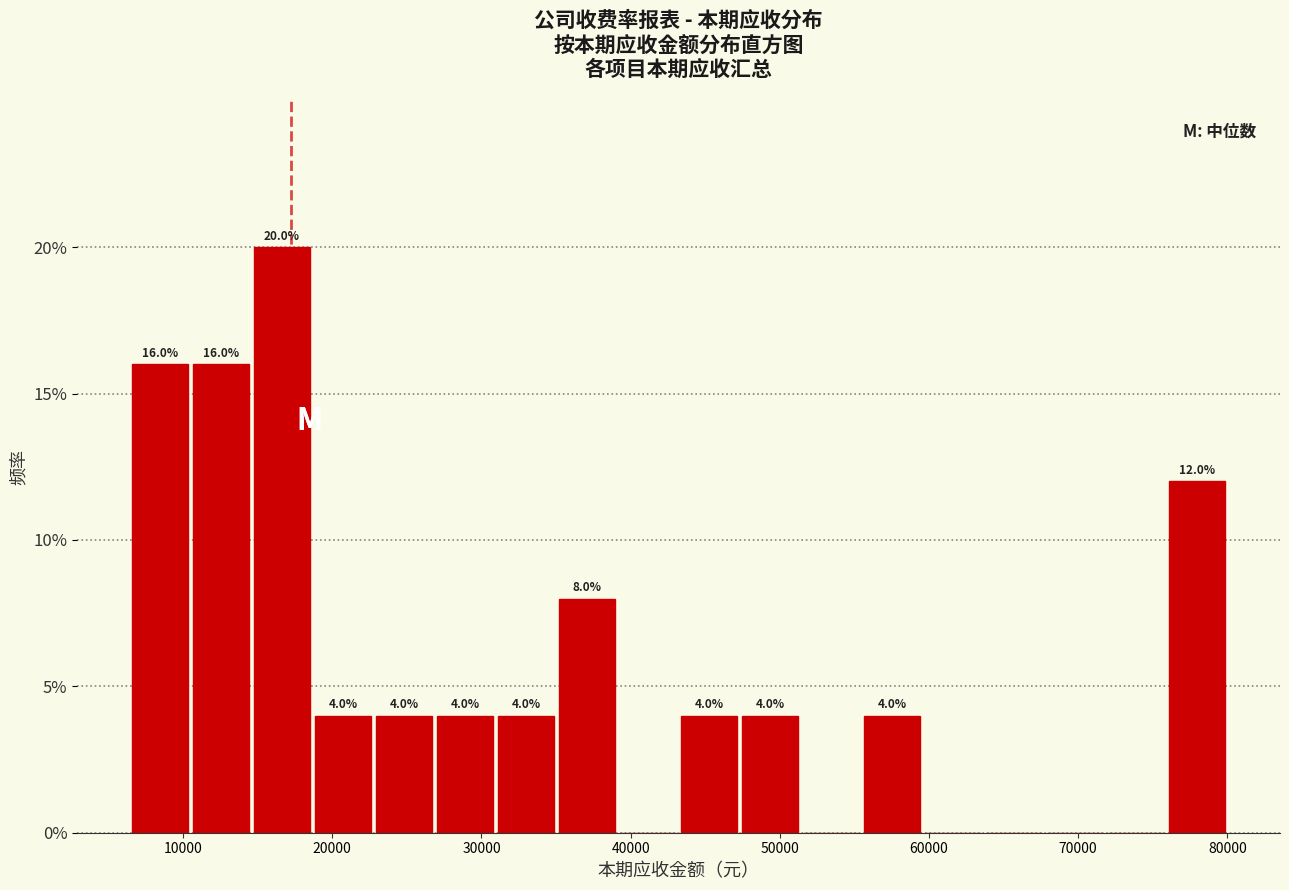

Over which range of the x-axis is the bar tallest?

15000 to 19000